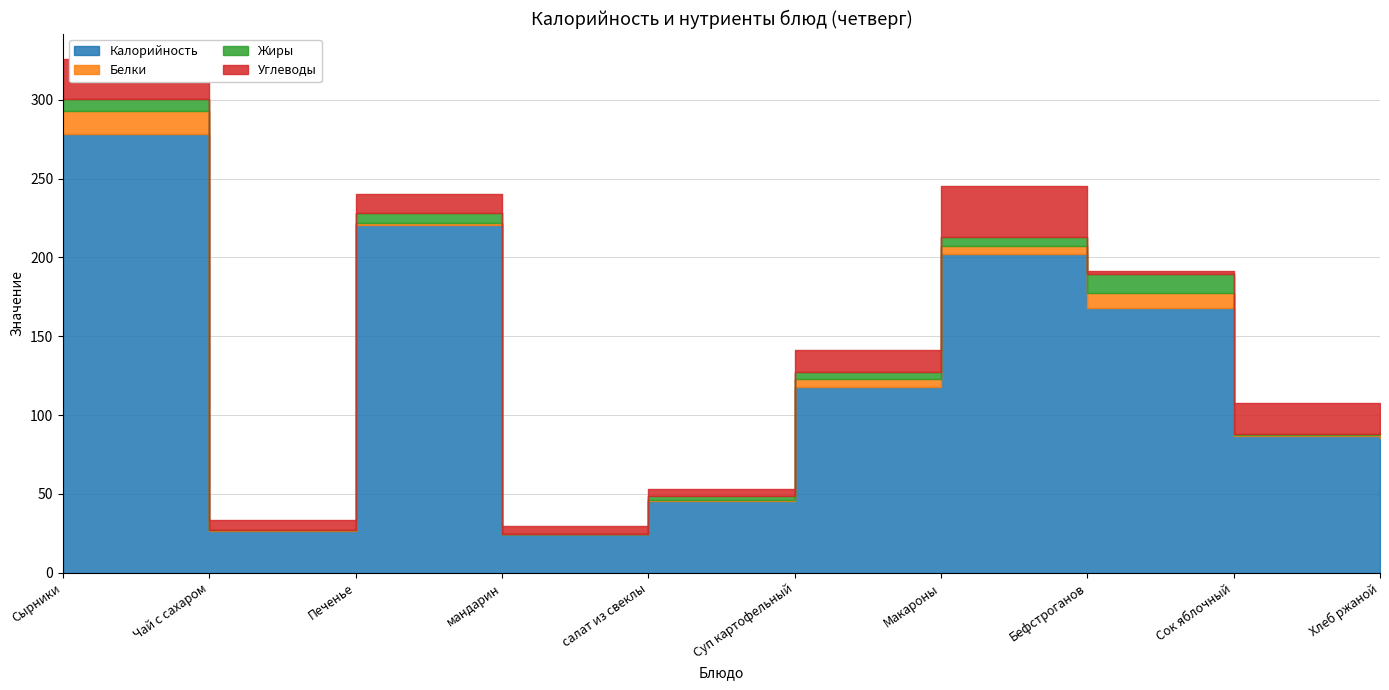

At which category is the sum across all series the highest?

Сырники